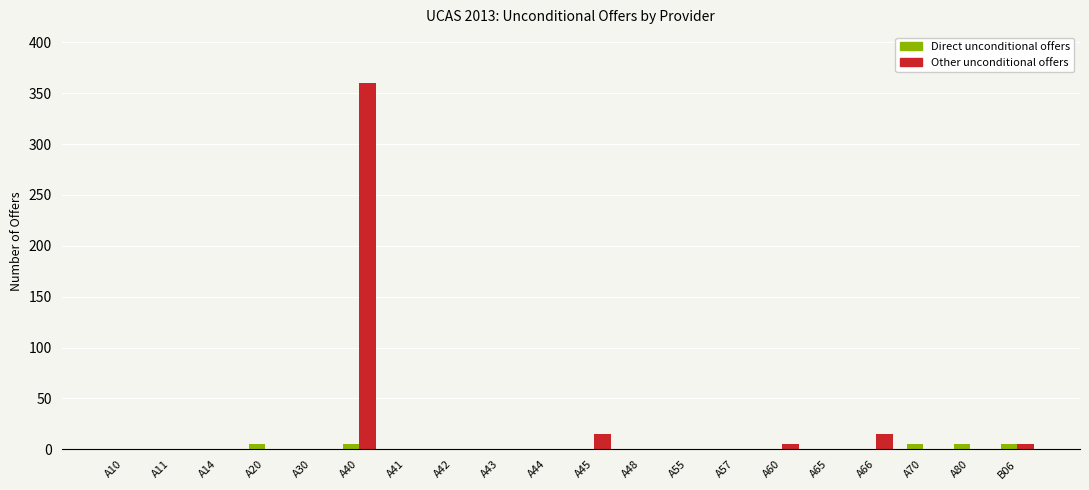

Is the value of Direct unconditional offers at A66 greater than the value of Other unconditional offers at A66?

No